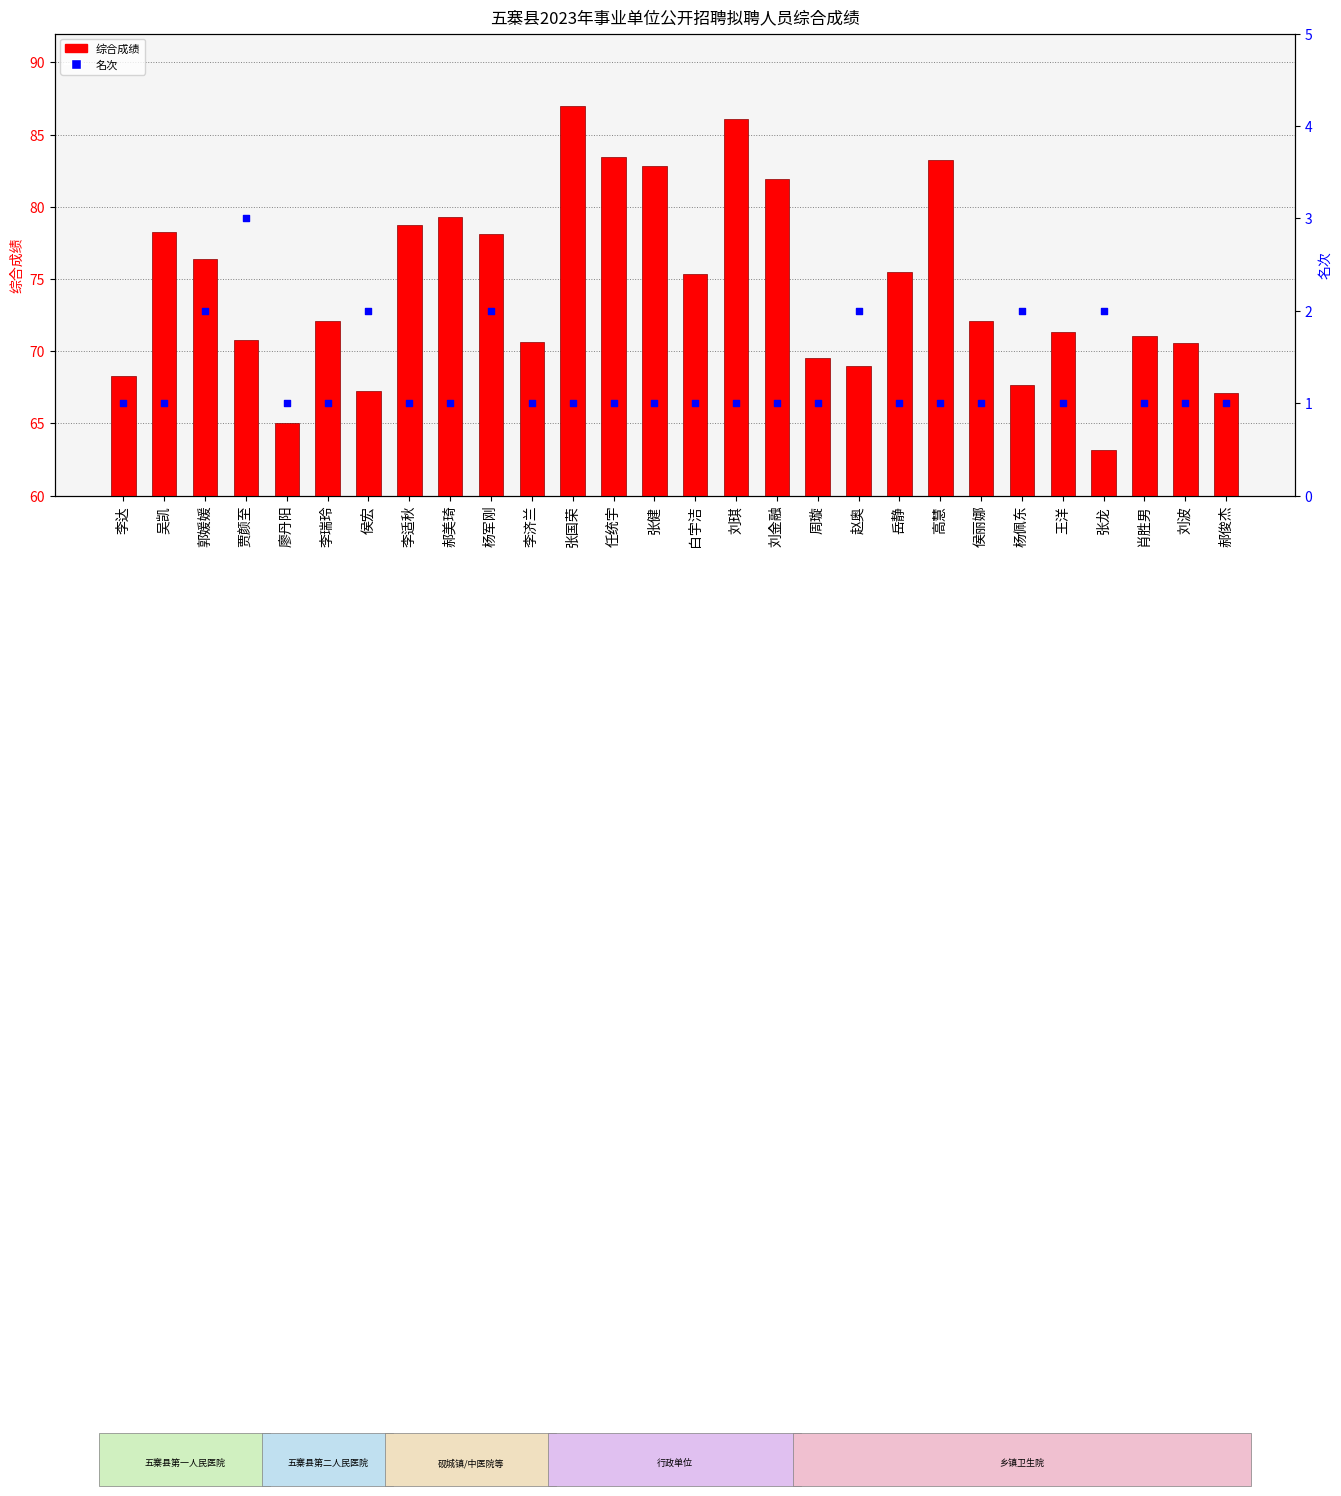

Which series contains the highest Y value?

综合成绩